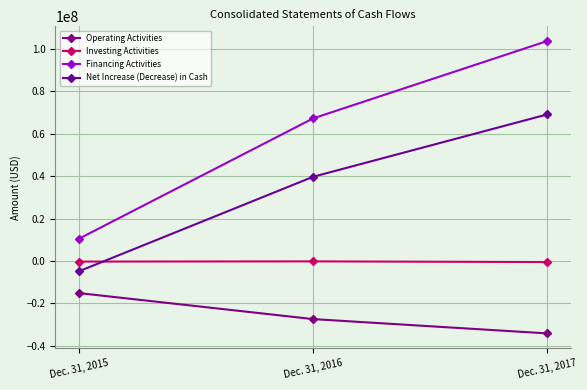

What is the difference between the maximum and minimum values in the Net Increase (Decrease) in Cash series?

73979000